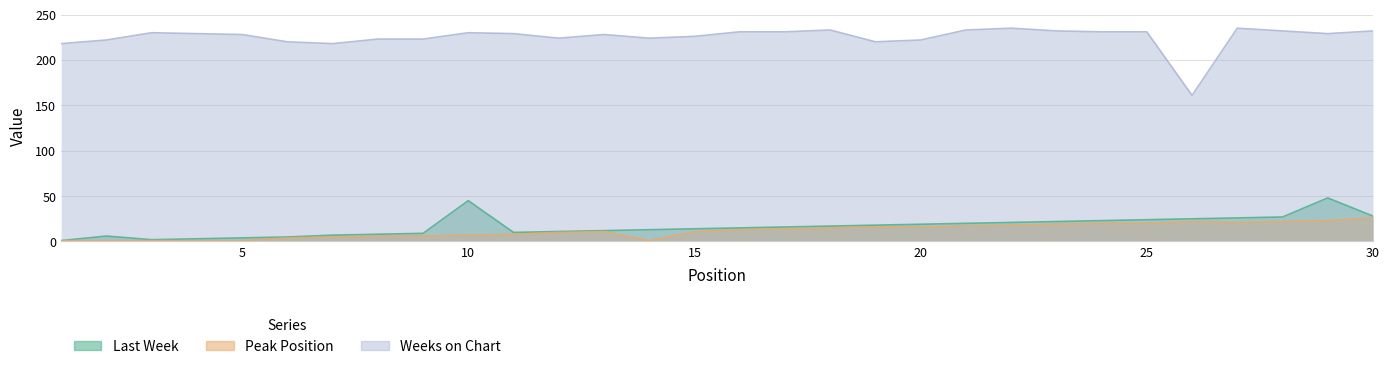

At 19, list the series in order from largest to smallest.

Weeks on Chart, Last Week, Peak Position